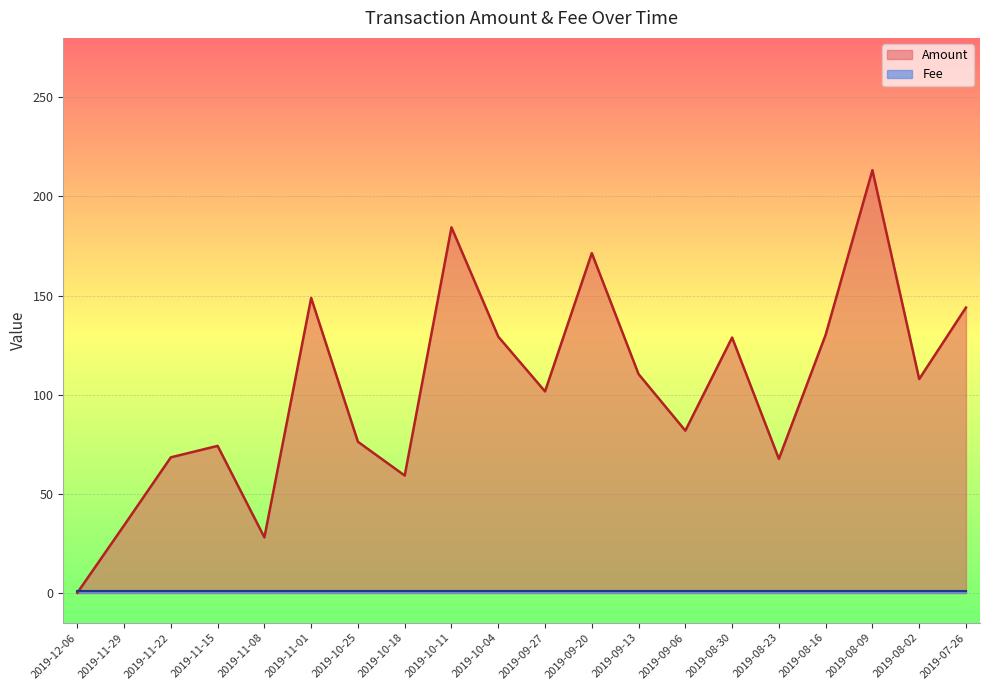

How many points are lower than both their immediate neighbors (excluding endpoints)?

6